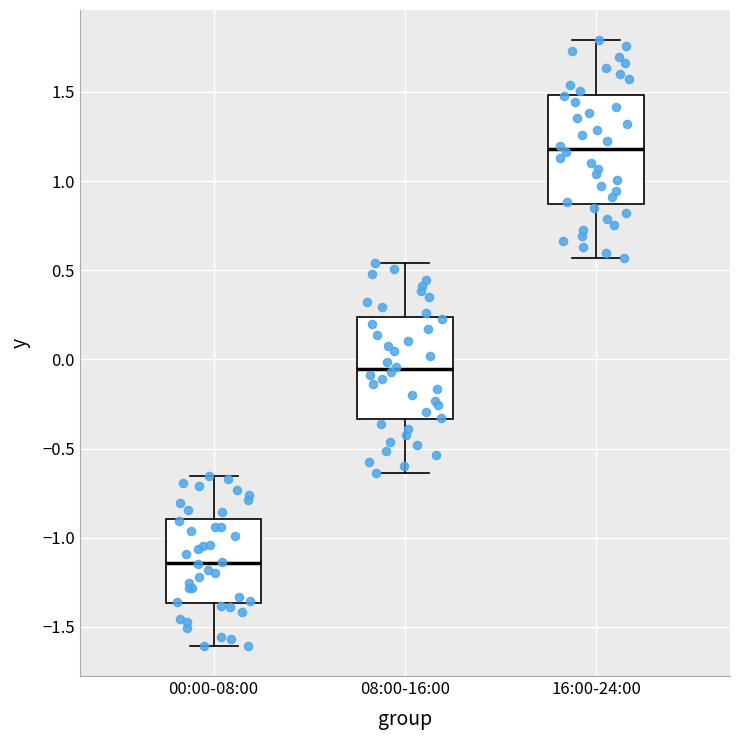

Reading left to right, transcribe this box plot: for each box, give where its median line is, the range the box spans, and where its two whiskers end, as read against the y-axis. The values are not printed on the chart, so give them approximately, as read against the axis.

00:00-08:00: median -1.15, box -1.35 to -0.90, whiskers -1.60 to -0.65
08:00-16:00: median -0.05, box -0.35 to 0.25, whiskers -0.65 to 0.55
16:00-24:00: median 1.20, box 0.85 to 1.50, whiskers 0.55 to 1.80